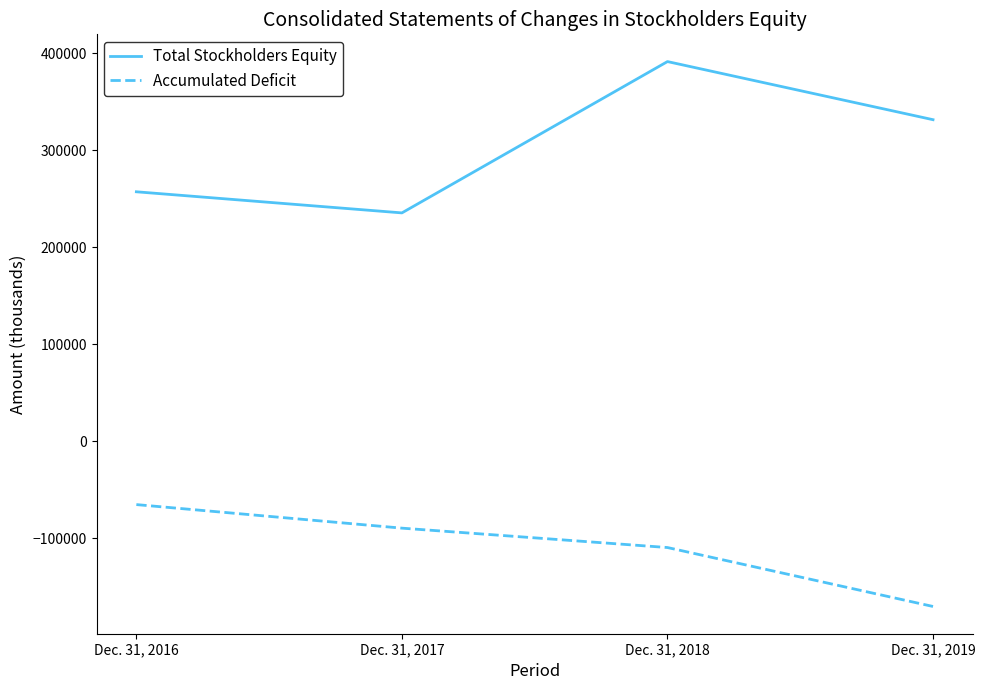

True or false: Accumulated Deficit has a value of -40530 at Dec. 31, 2016.

False